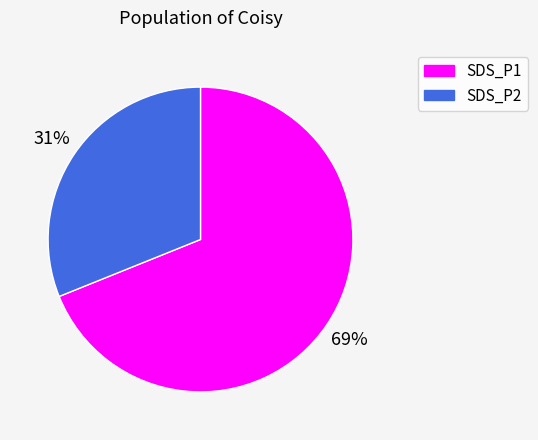

What is the ratio of the value at SDS_P1 to the value at SDS_P2?

2.2